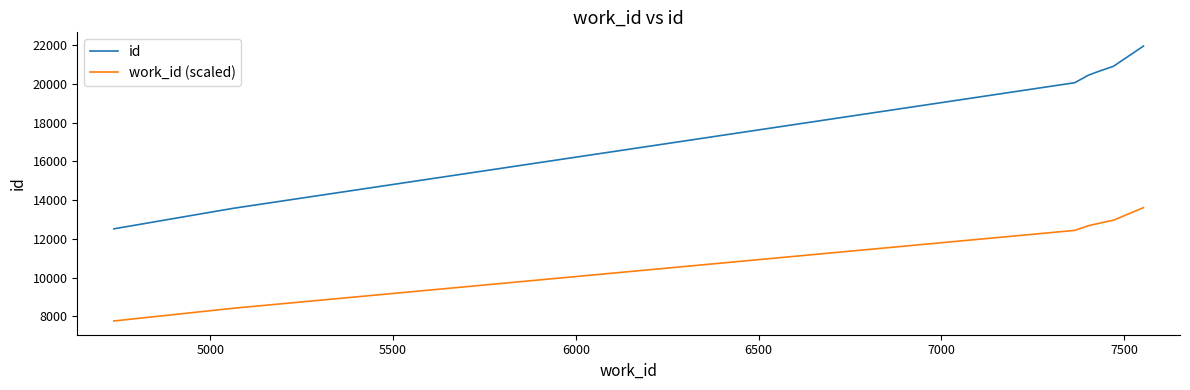

What is the difference between the maximum and minimum values in the work_id (scaled) series?

5847.2